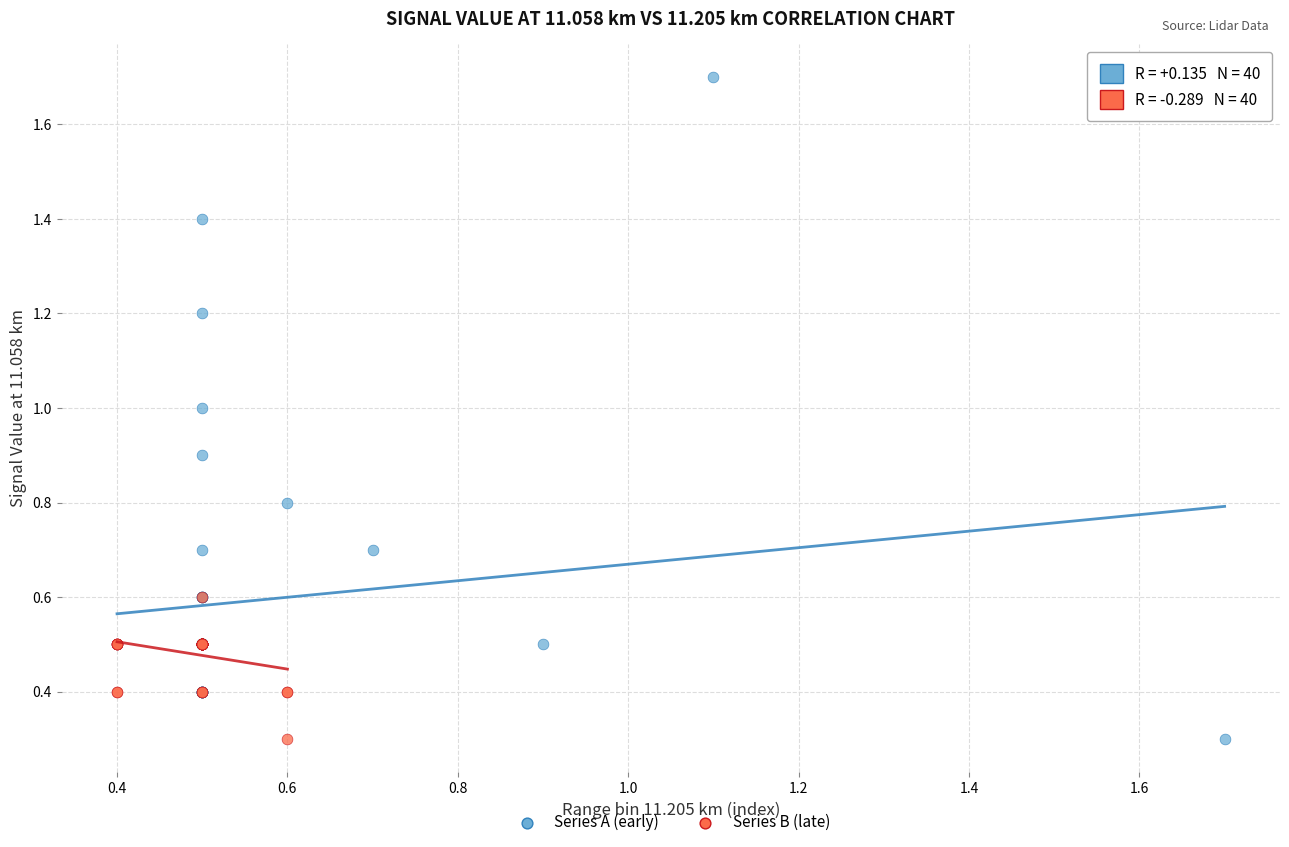

Which series has the largest Y range (max minus min)?

Series A (early)